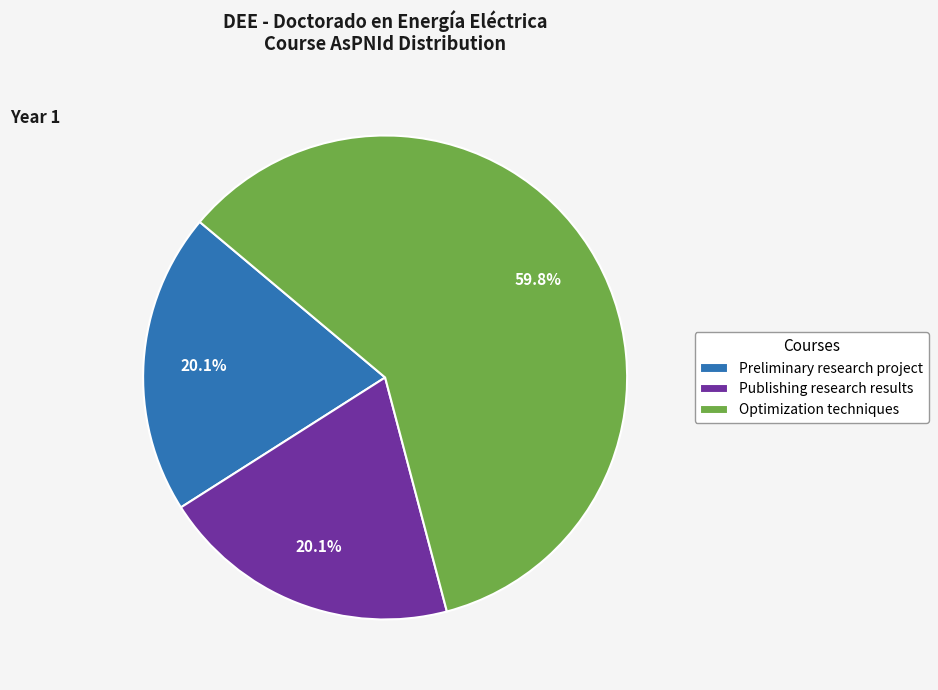

What is the largest slice in the pie chart?

Optimization techniques